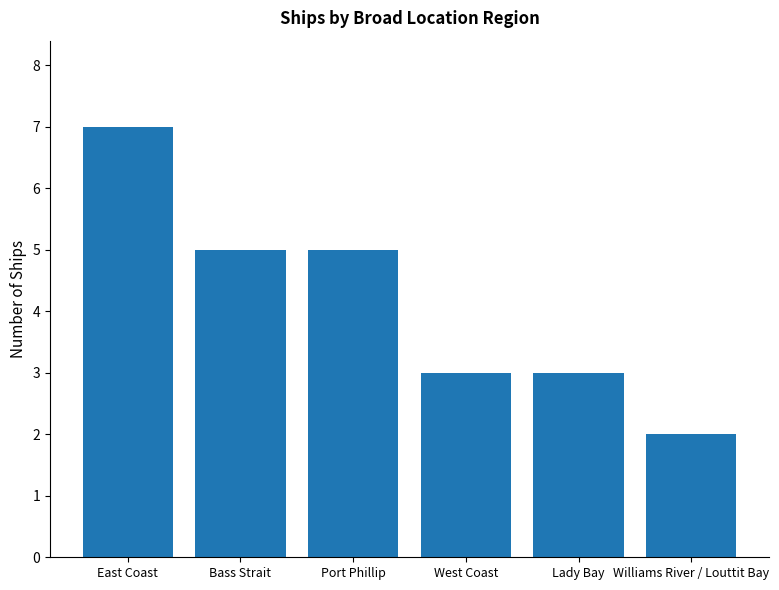

What is the ratio of the value at Lady Bay to the value at West Coast?

1.0